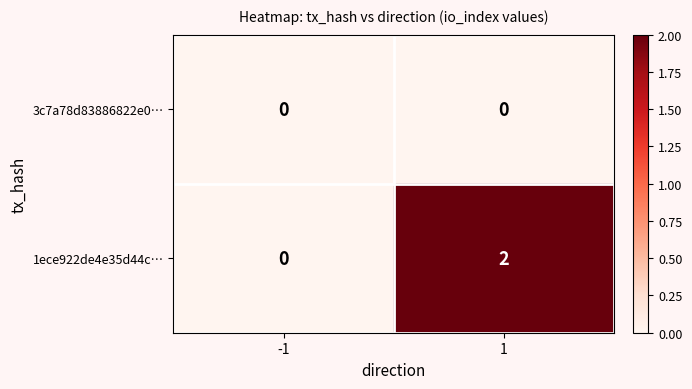

List the series in order of their peak value, lowest first.

3c7a78d83886822e0…, 1ece922de4e35d44c…